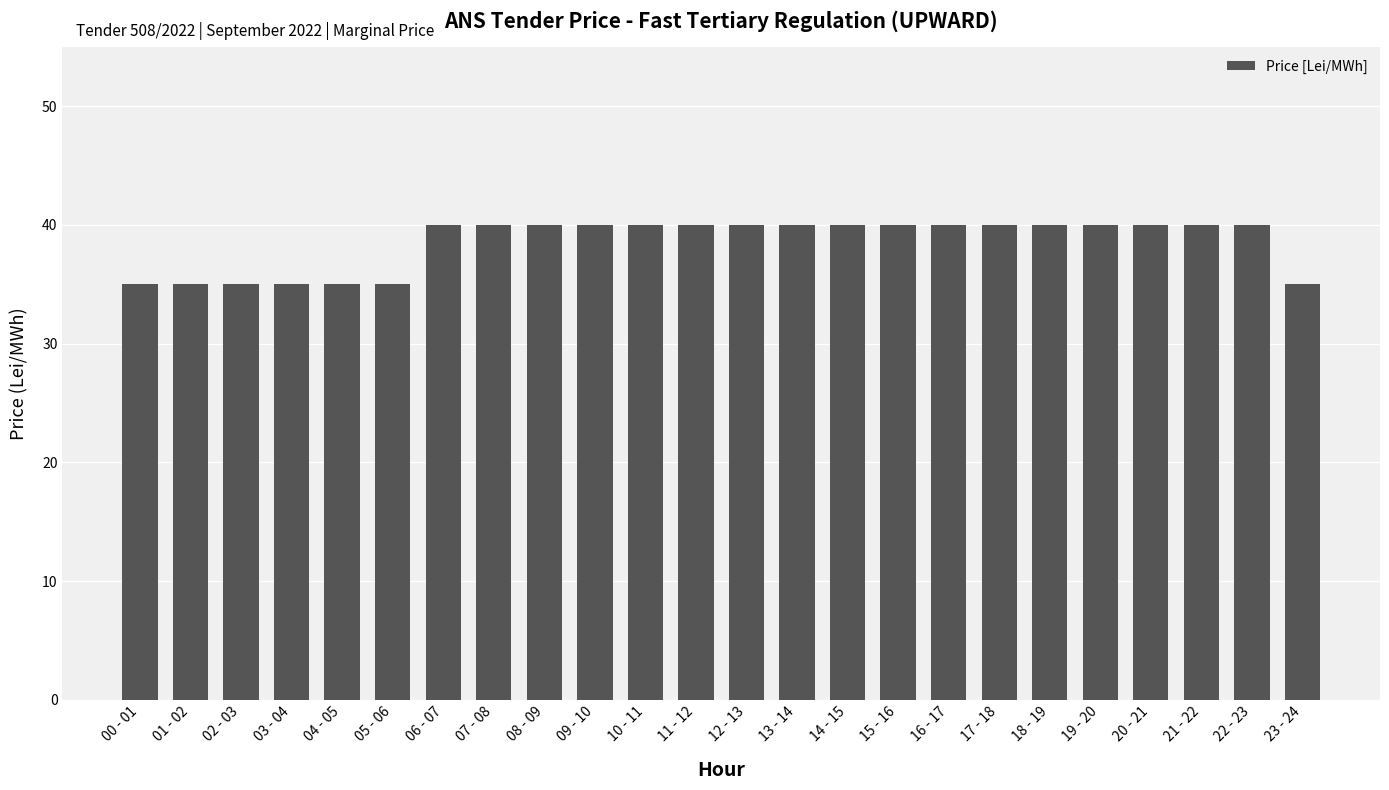

What is the greatest value displayed?

40